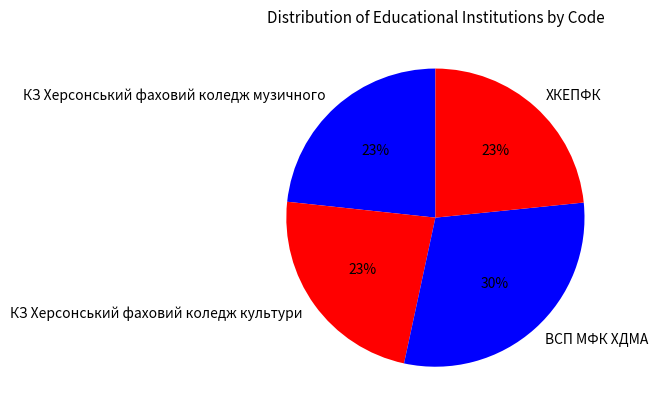

To the nearest percent, what is the difference between the largest and smallest slice percentages?

7%